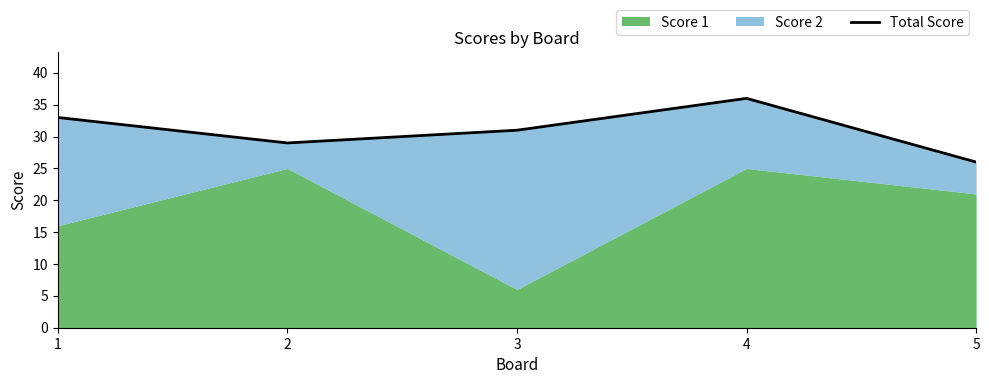

How many lines are shown in the chart?

1